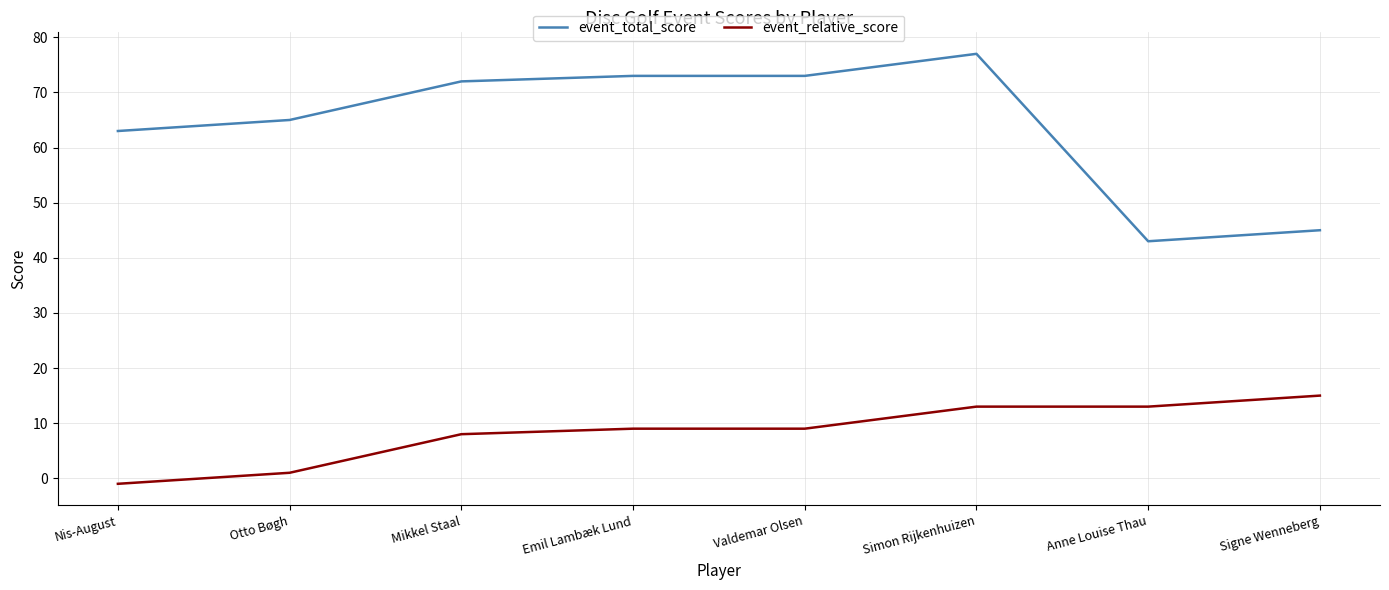

At which category is the sum across all series the highest?

Simon Rijkenhuizen